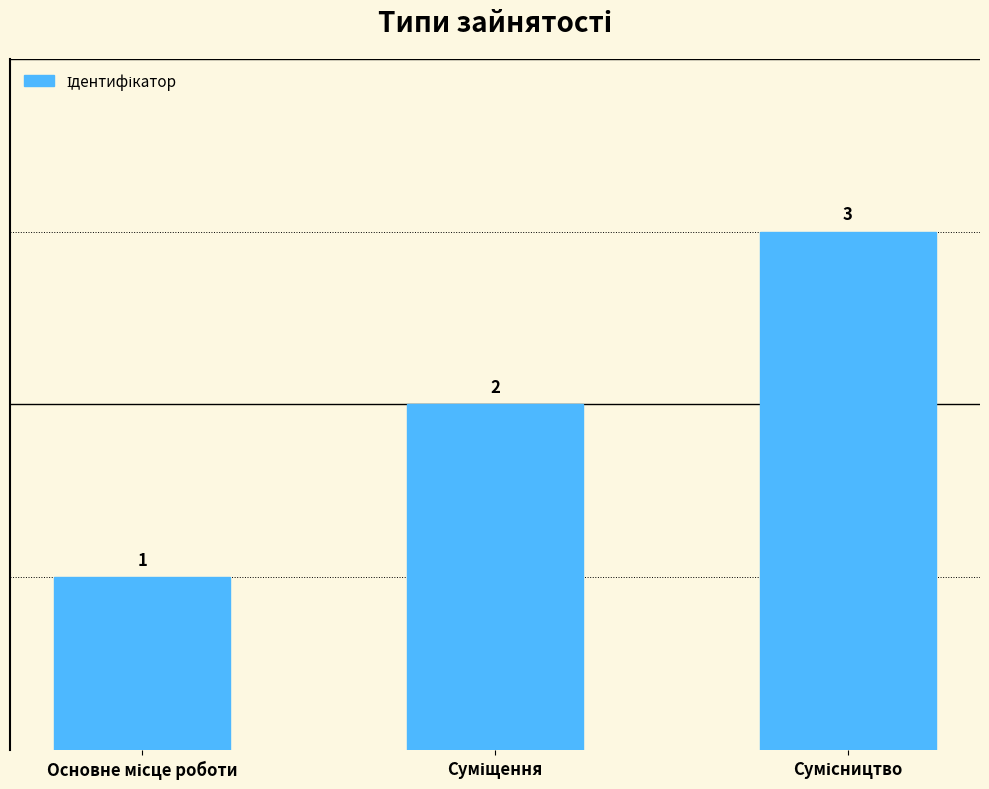

What is the sum of all values?

6